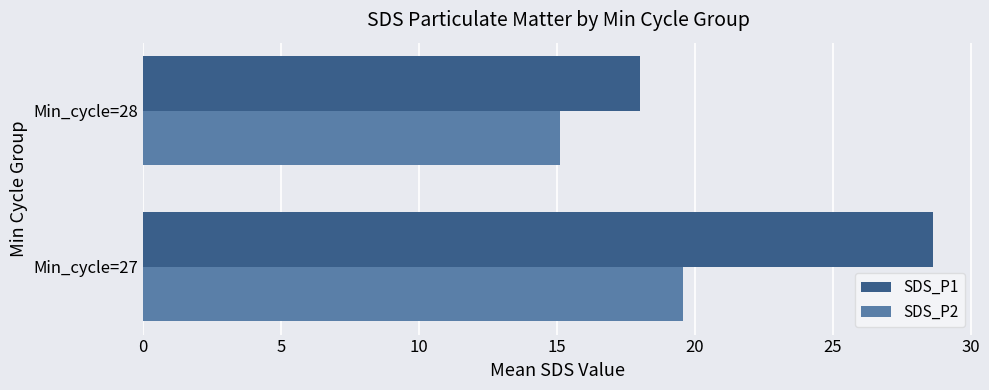

Which series has the widest spread of values?

SDS_P1